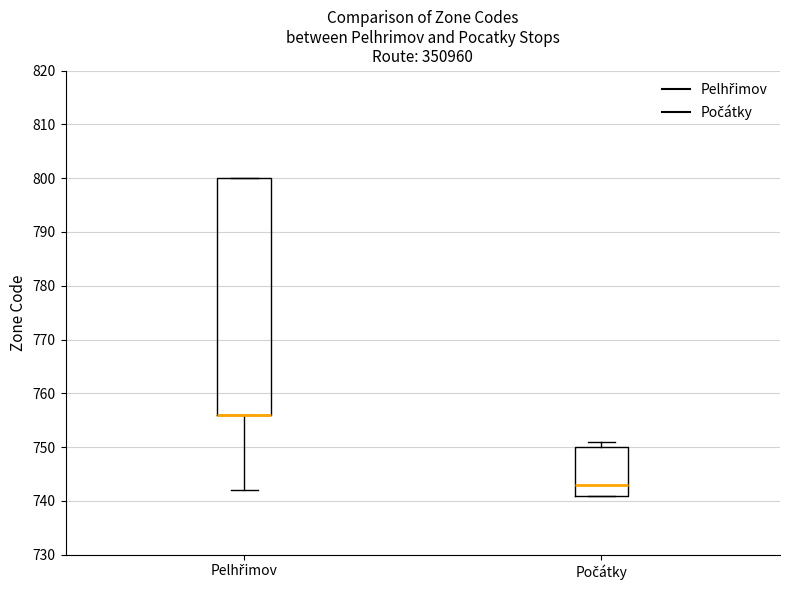

Reading left to right, transcribe this box plot: for each box, give where its median line is, the range the box spans, and where its two whiskers end, as read against the y-axis. The values are not printed on the chart, so give them approximately, as read against the axis.

Pelhřimov: median 756 (drawn on the box's lower edge), box 756 to 800, whiskers 742 to 800
Počátky: median 743, box 741 to 750, whiskers 741 to 751